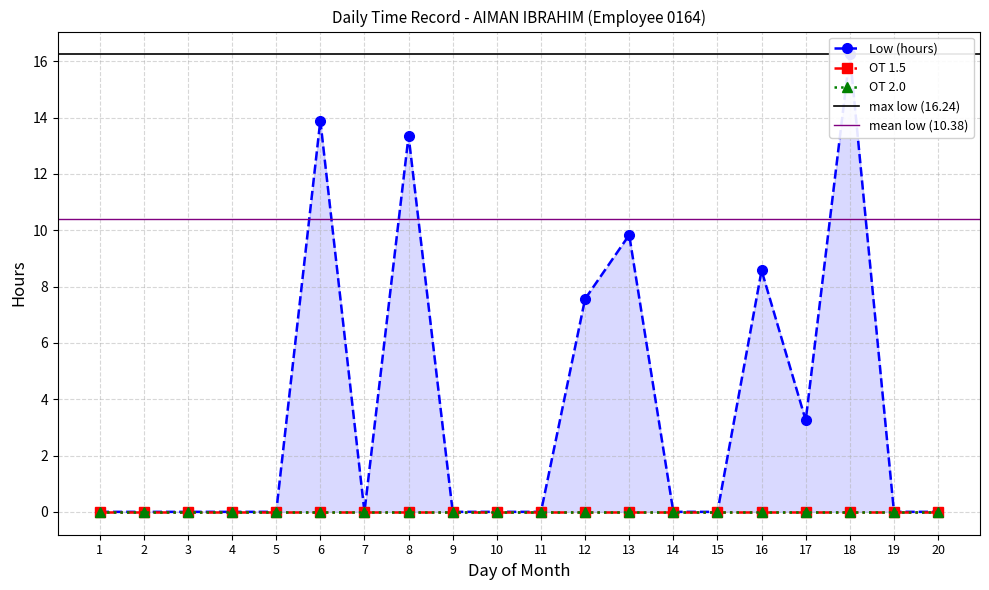

Which series has the largest total across all categories?

Low (hours)